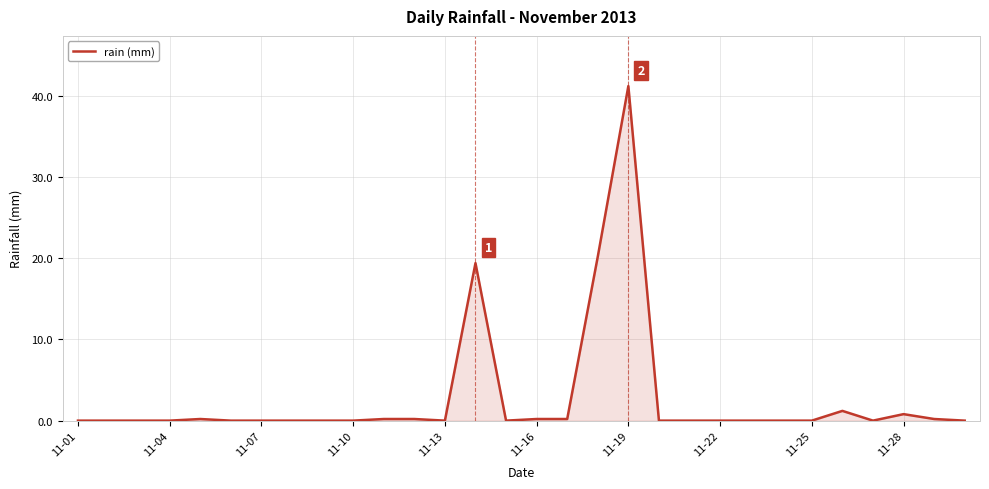

How many lines are shown in the chart?

1